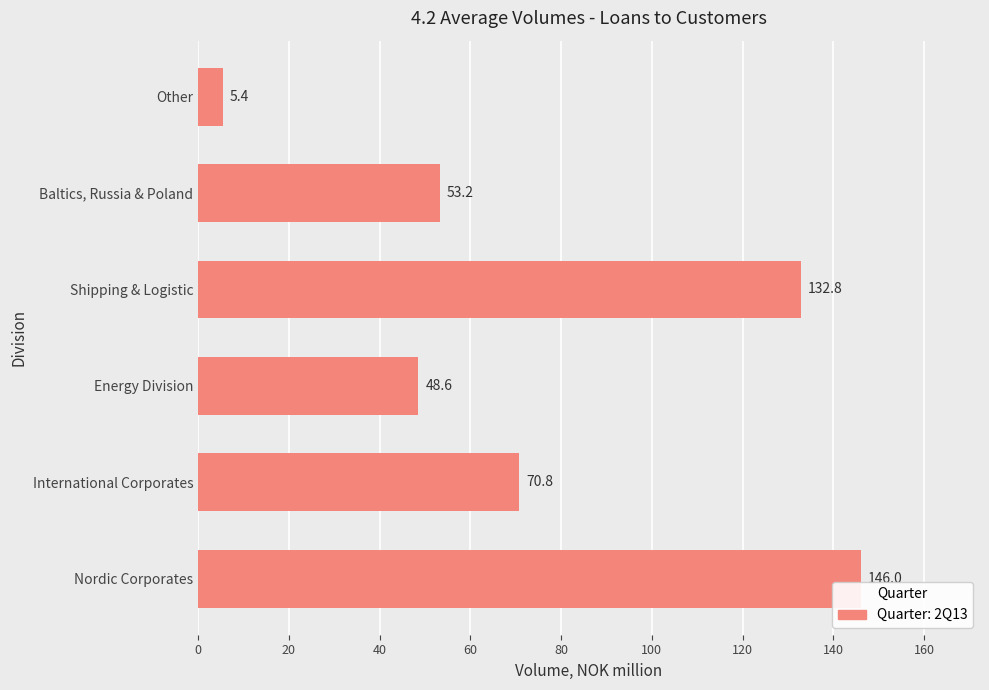

Is it true that the value at Energy Division is 28.7?

False